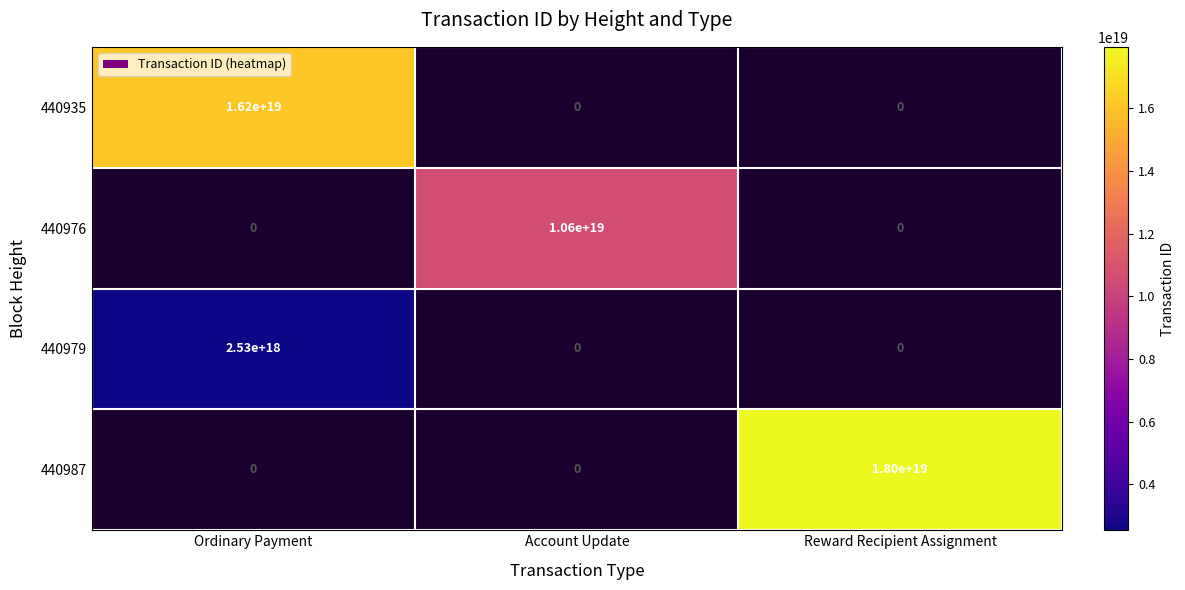

Is the value of 440976 at Account Update greater than the value of 440979 at Ordinary Payment?

Yes